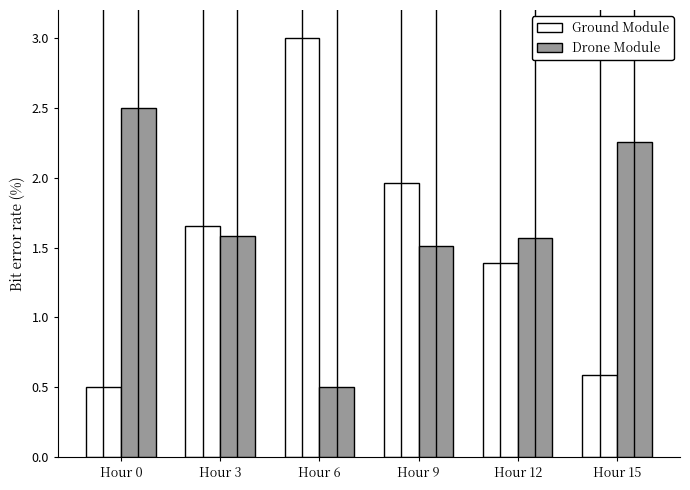

List the series in order of their overall mean, highest first.

Drone Module, Ground Module